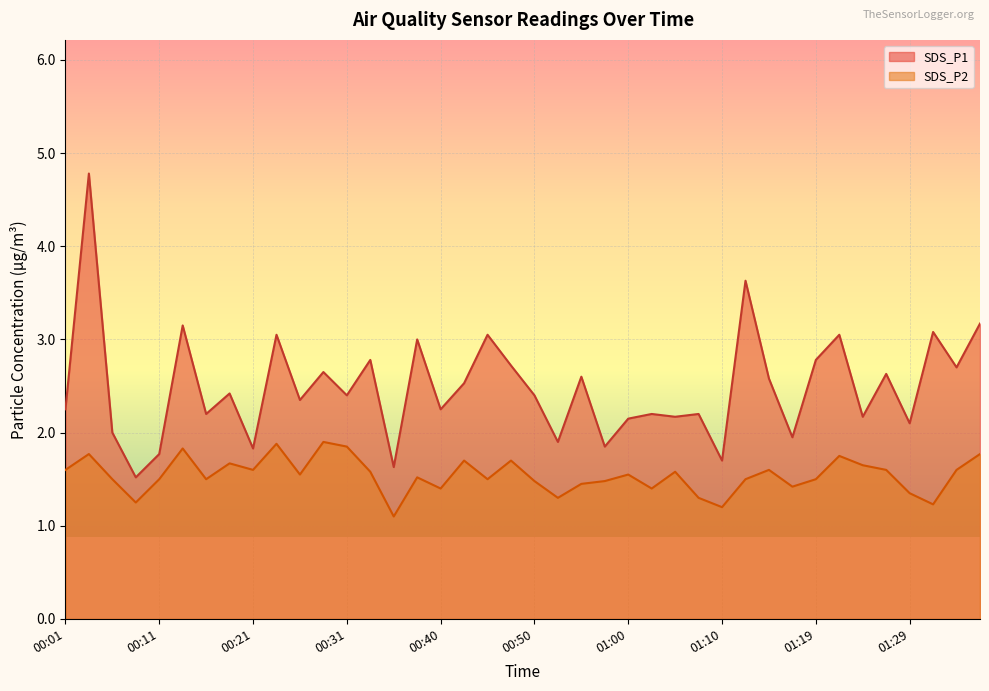

Reading left to right, extract all data points from this chart.

SDS_P1: 2.2	4.8	2.0	1.5	1.8	3.1	2.2	2.4	1.8	3.0	2.4	2.6	2.4	2.8	1.6	3.0	2.2	2.5	3.0	2.7	2.4	1.9	2.6	1.9	2.1	2.2	2.2	2.2	1.7	3.6	2.6	1.9	2.8	3.0	2.2	2.6	2.1	3.1	2.7	3.2
SDS_P2: 1.6	1.8	1.5	1.2	1.5	1.8	1.5	1.7	1.6	1.9	1.6	1.9	1.9	1.6	1.1	1.5	1.4	1.7	1.5	1.7	1.5	1.3	1.4	1.5	1.6	1.4	1.6	1.3	1.2	1.5	1.6	1.4	1.5	1.8	1.6	1.6	1.4	1.2	1.6	1.8